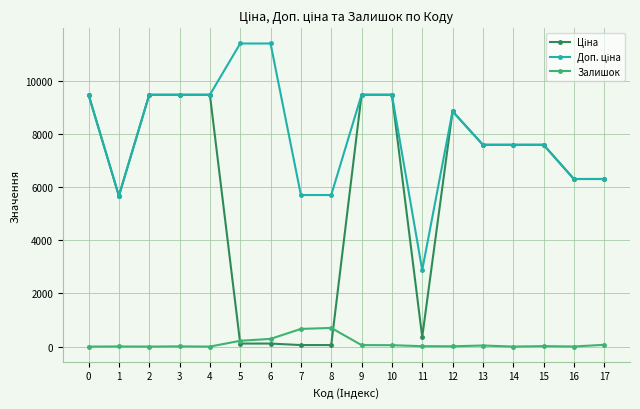

Is it true that Залишок equals 56.0 at 9?

True